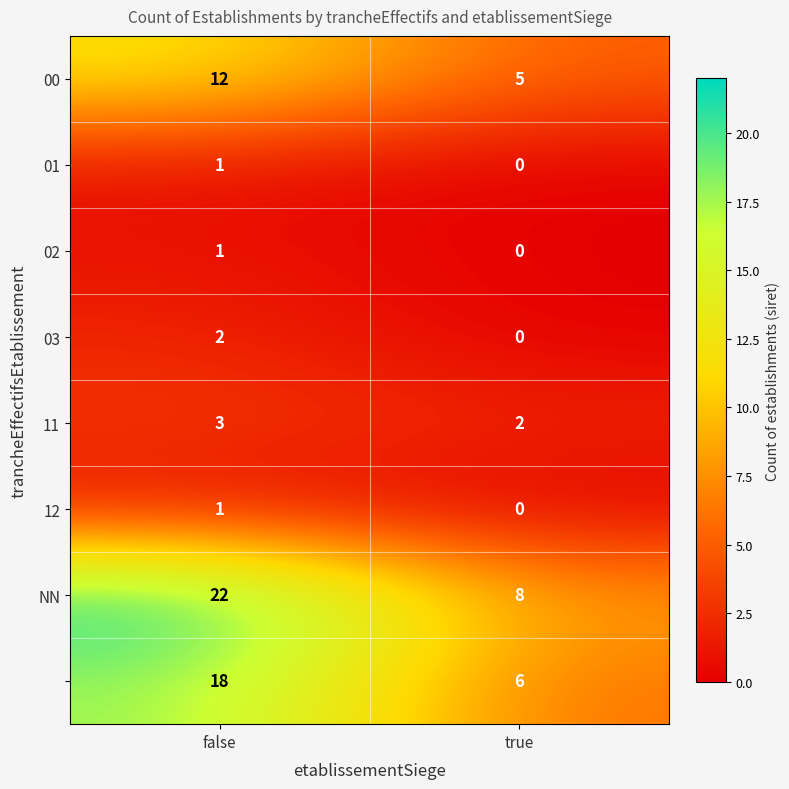

What is the total value across all series at true?

21